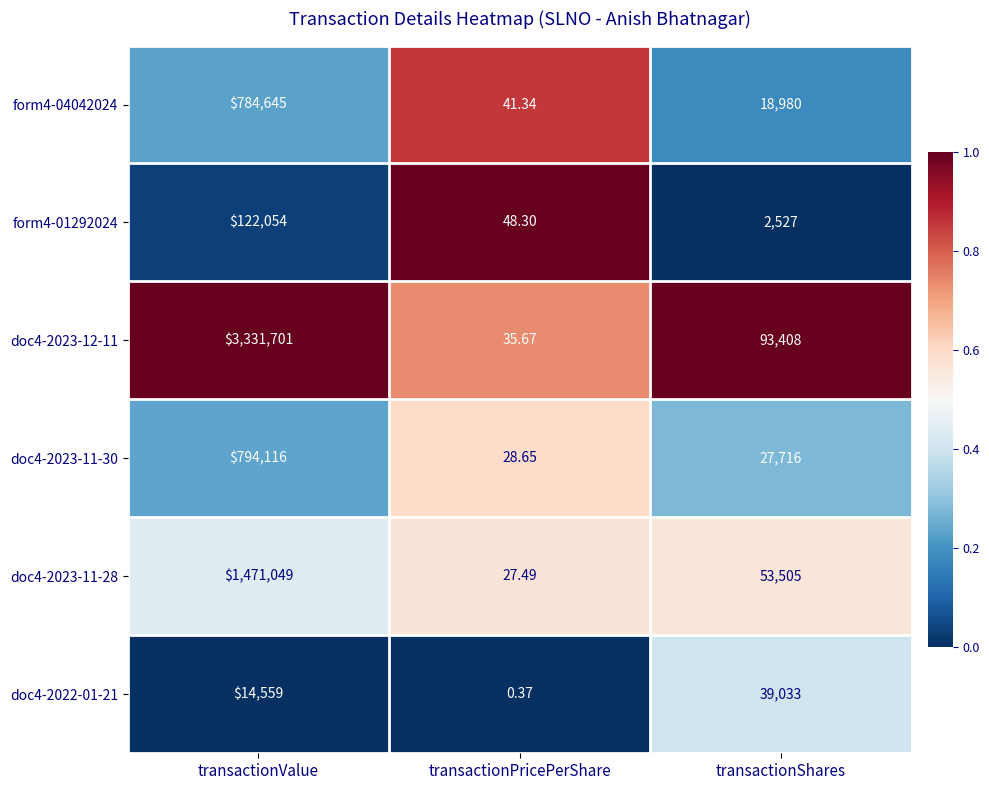

Which series changed the most between transactionValue and transactionPricePerShare?

doc4-2023-12-11